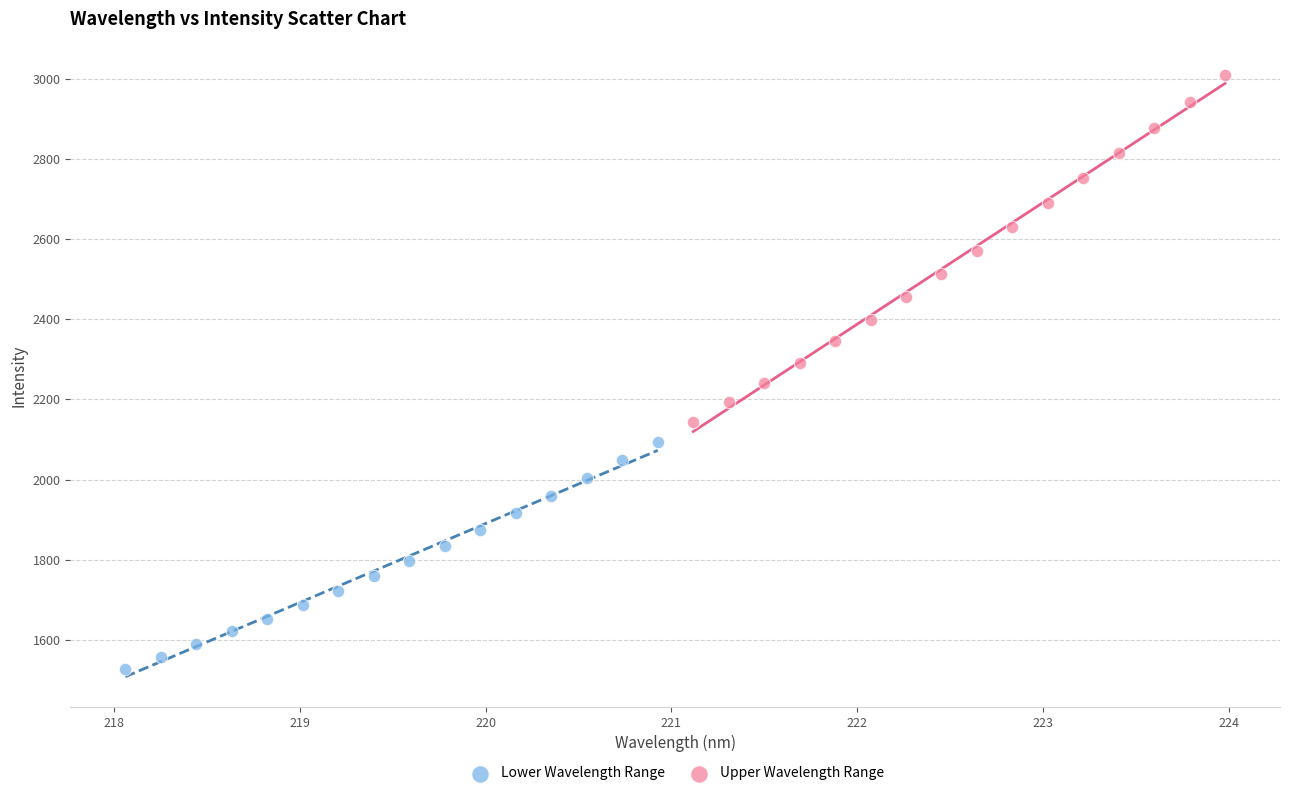

Which series reaches the maximum Y coordinate?

Upper Wavelength Range